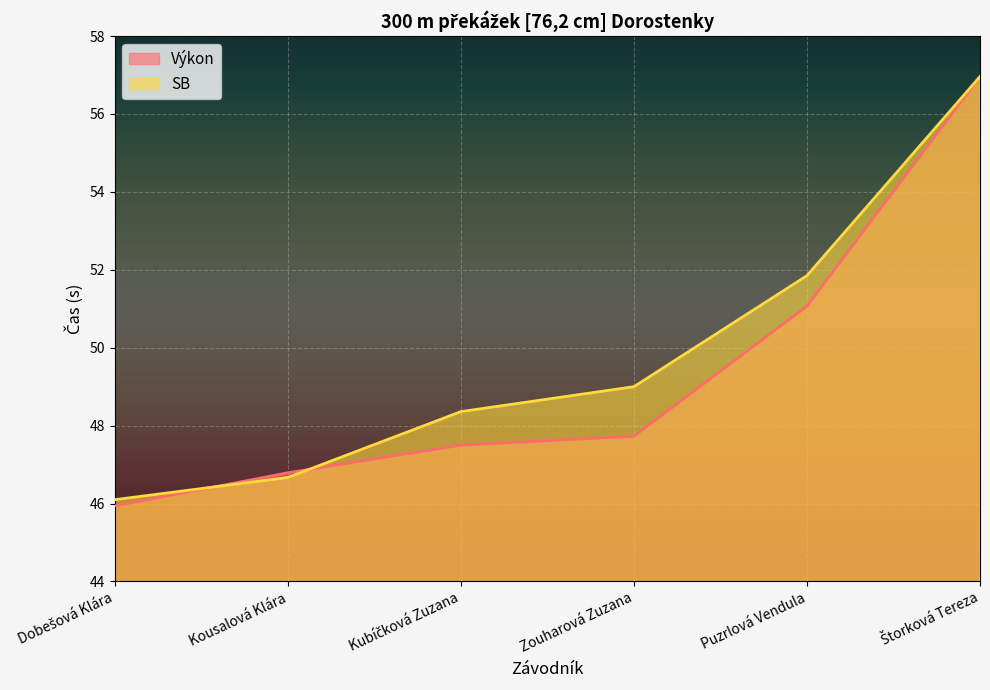

What is the value of the SB point at the 2nd from the left?

46.7